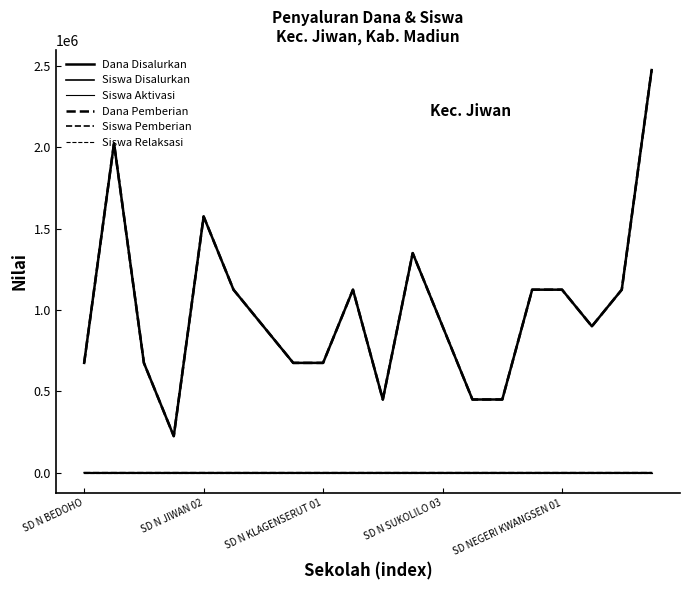

Reading right to left, list all the values displayed in this chart.

Dana Disalurkan: 2475000	1125000	900000	1125000	1125000	450000	450000	900000	1350000	450000	1125000	675000	675000	900000	1125000	1575000	225000	675000	2025000	675000
Siswa Disalurkan: 11	5	4	5	5	2	2	4	6	2	5	3	3	4	5	7	1	3	9	3
Siswa Aktivasi: 0	0	0	0	0	0	0	0	0	0	0	0	0	0	0	0	0	0	0	0
Dana Pemberian: 2475000	1125000	900000	1125000	1125000	450000	450000	900000	1350000	450000	1125000	675000	675000	900000	1125000	1575000	225000	675000	2025000	675000
Siswa Pemberian: 11	5	4	5	5	2	2	4	6	2	5	3	3	4	5	7	1	3	9	3
Siswa Relaksasi: 0	0	0	0	0	0	0	0	0	0	0	0	0	0	0	0	0	0	0	0